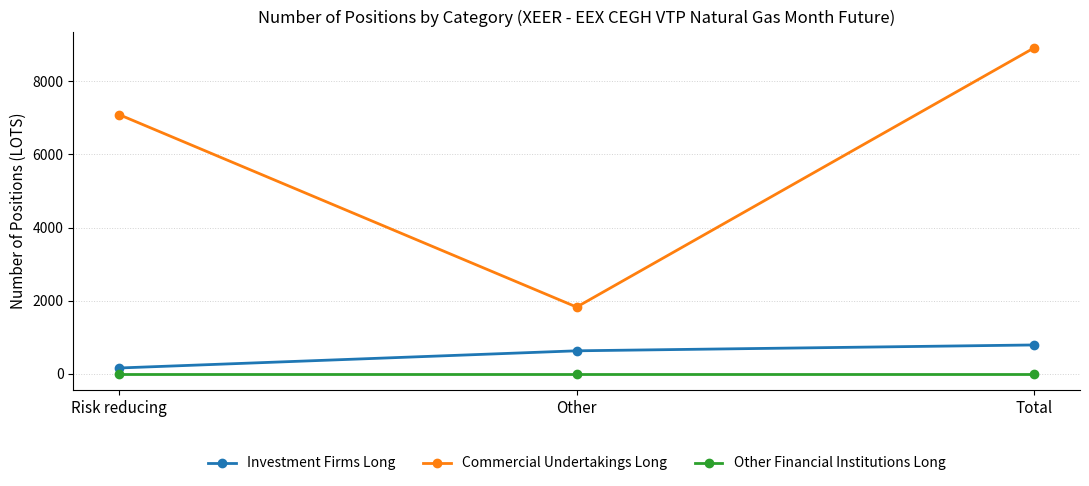

Which series has the largest total across all categories?

Commercial Undertakings Long